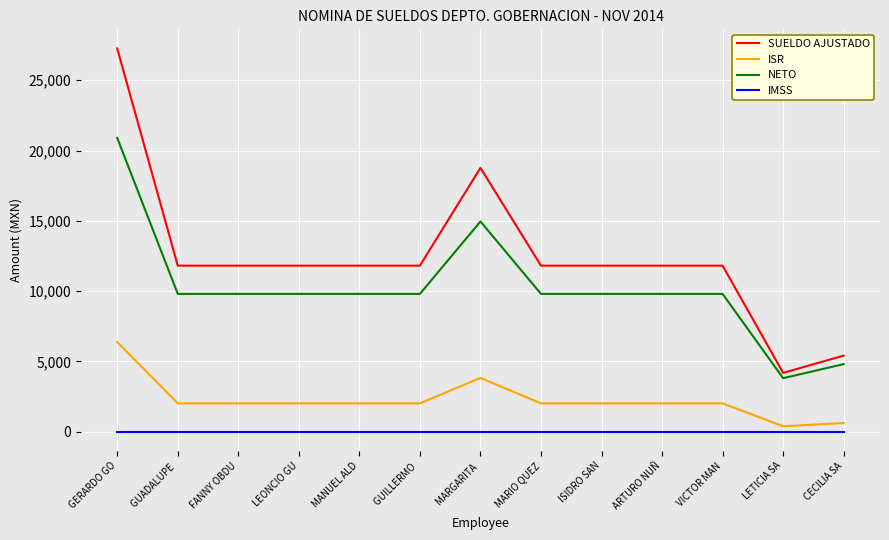

At ARTURO NUÑ, list the series in order from largest to smallest.

SUELDO AJUSTADO, NETO, ISR, IMSS